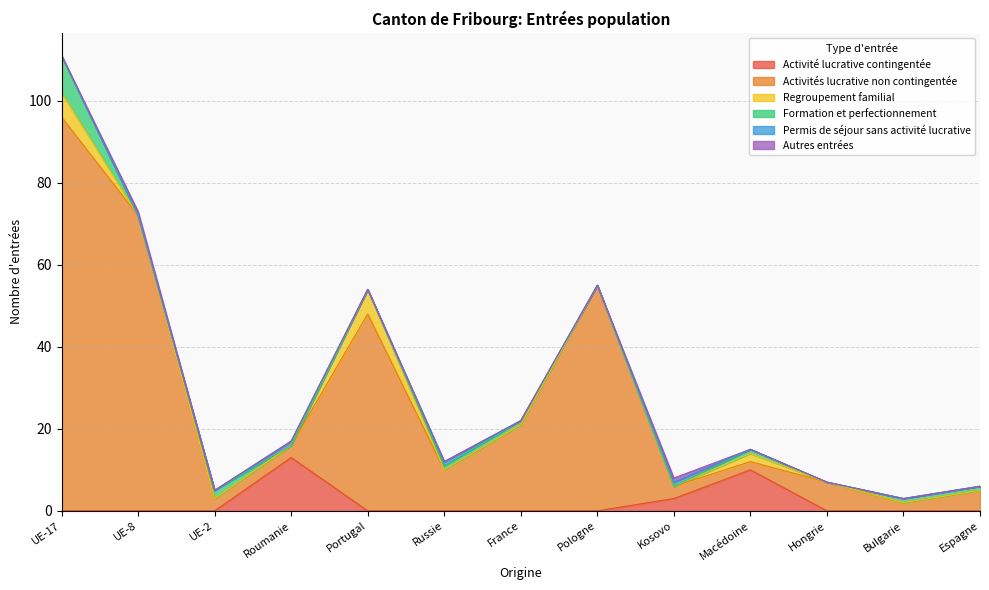

True or false: Activités lucrative non contingentée has a value of 96 at UE-17.

True